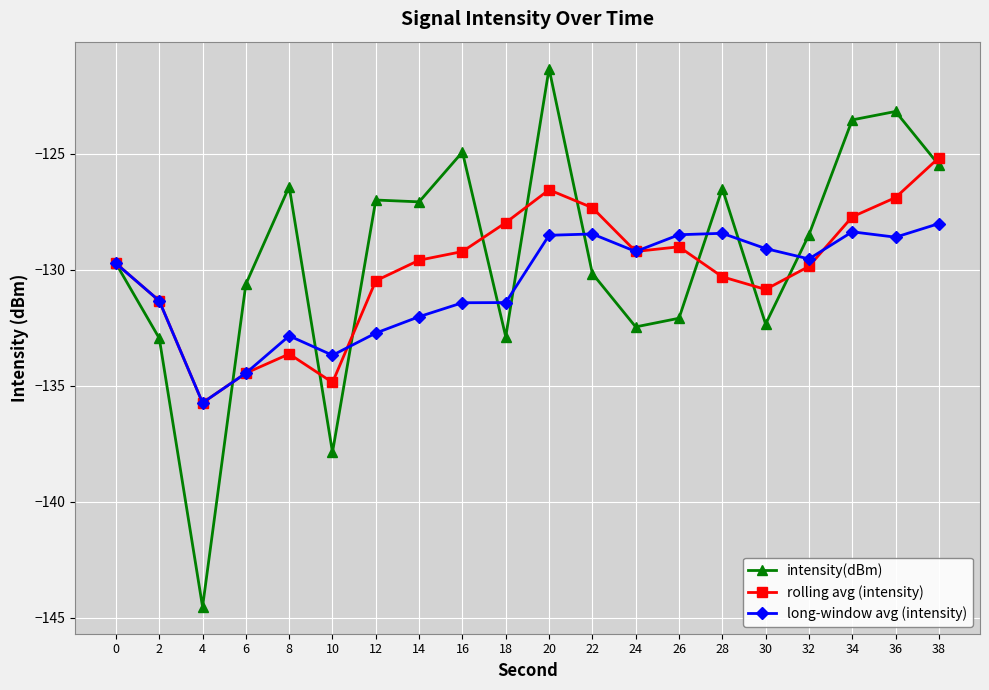

What is the sum of the rolling avg (intensity) values at 4 and 38?

-260.9